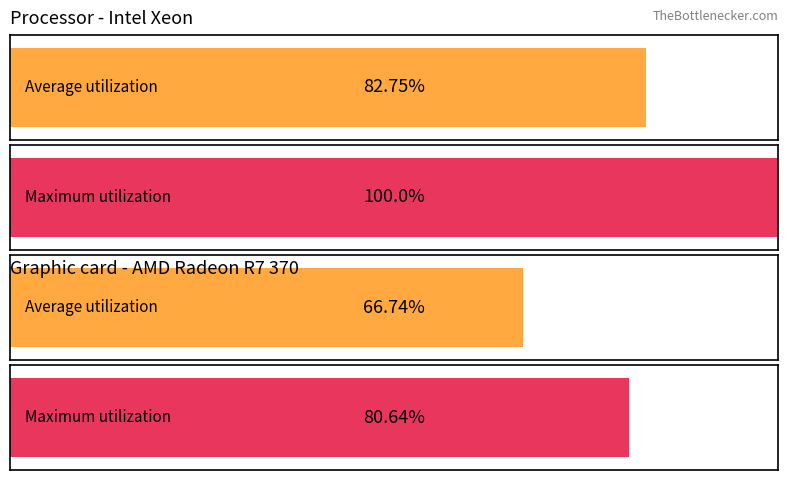

Count the number of data series in this chart.

2